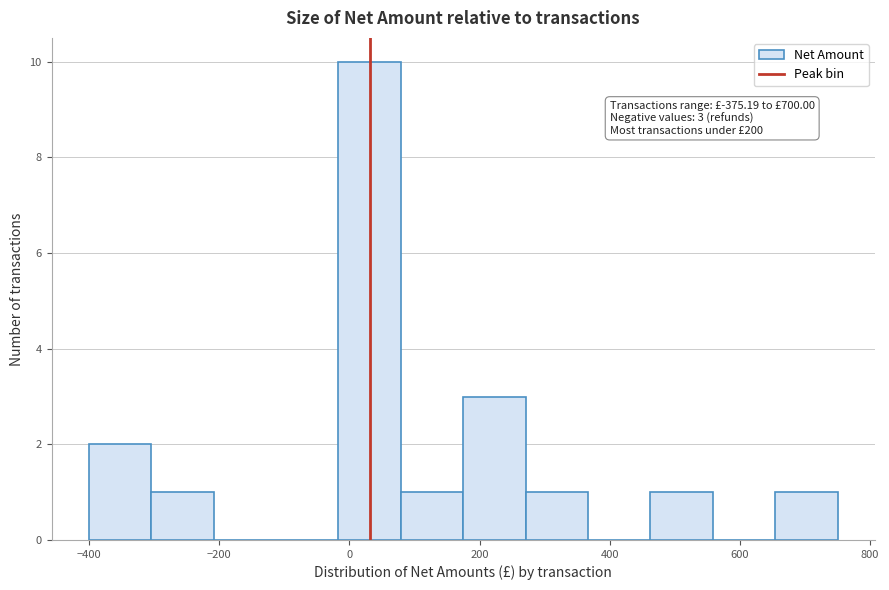

Over which range of the x-axis is the bar tallest?

-20 to 80